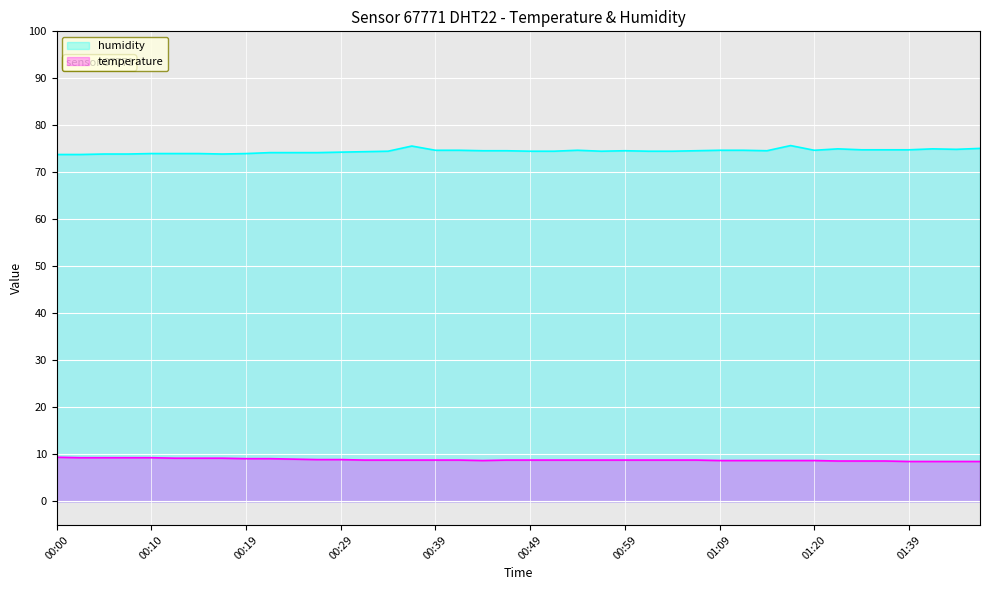

What is the minimum value for temperature?

8.5